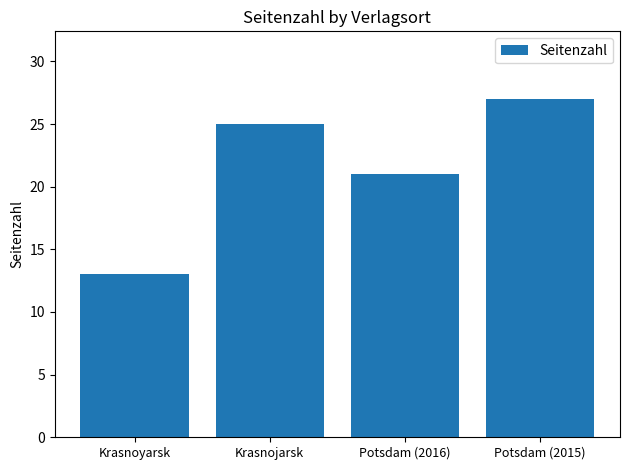

What is the difference between the maximum and minimum values?

14